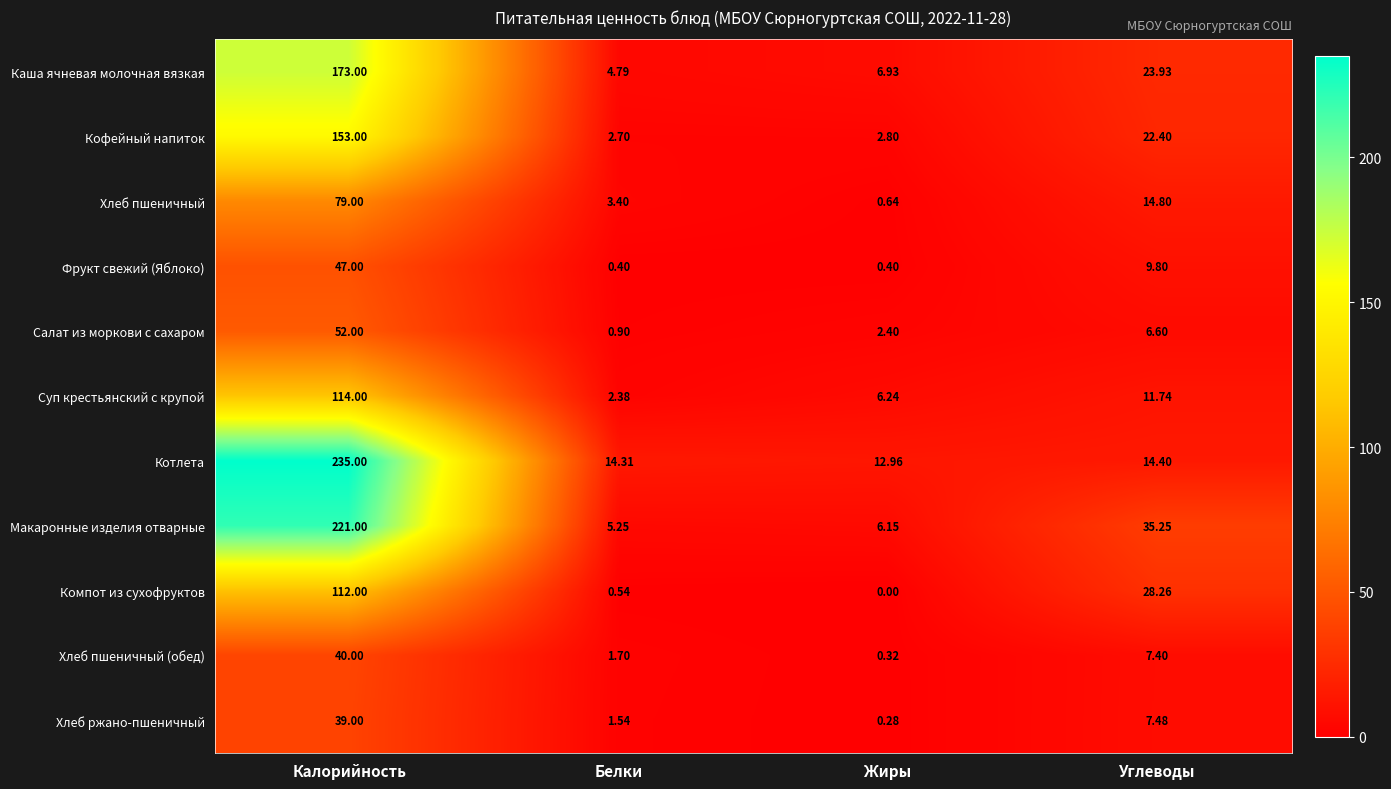

List the series in order of their peak value, lowest first.

Хлеб ржано-пшеничный, Хлеб пшеничный (обед), Фрукт свежий (Яблоко), Салат из моркови с сахаром, Хлеб пшеничный, Компот из сухофруктов, Суп крестьянский с крупой, Кофейный напиток, Каша ячневая молочная вязкая, Макаронные изделия отварные, Котлета